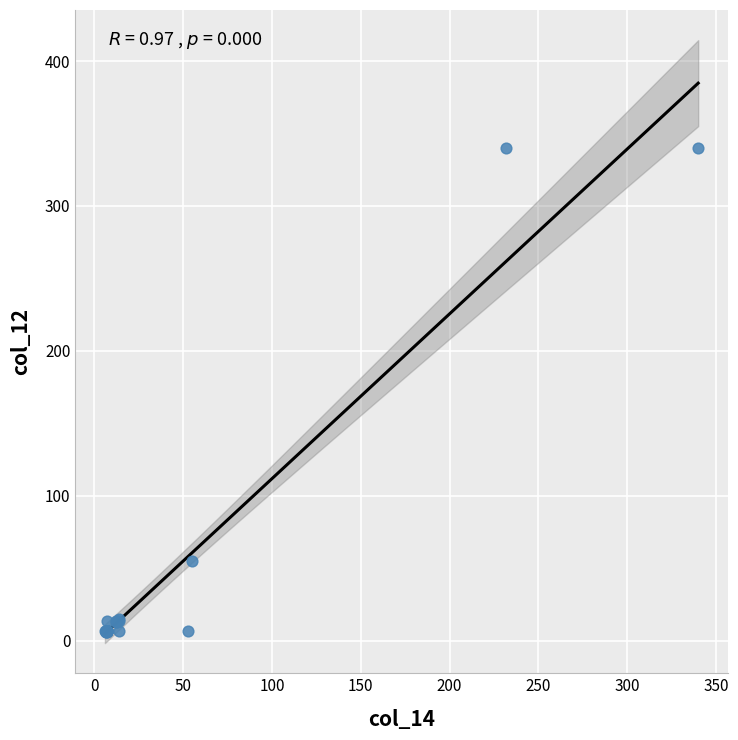

What Y value in the scatter plot is closest to 173?

55.0